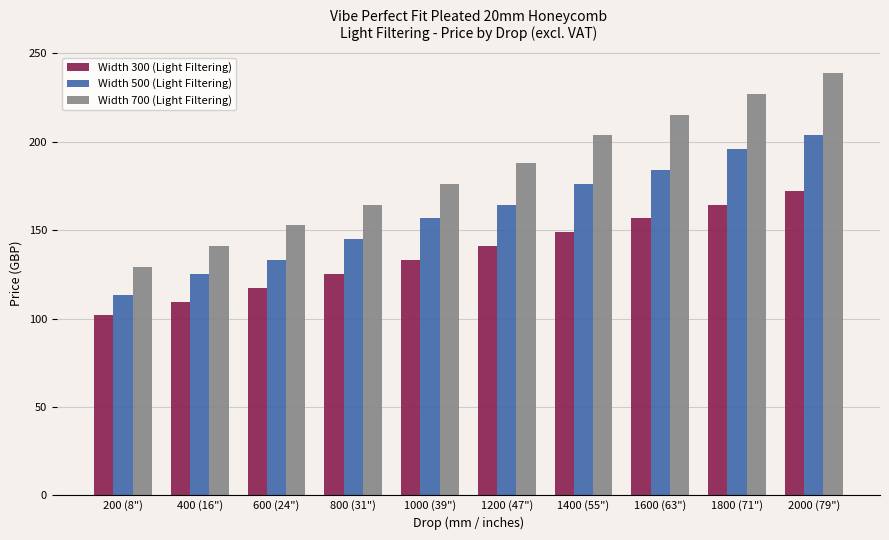

The Width 500 (Light Filtering) series shows 107.1 at 1000 (39"). True or false?

False